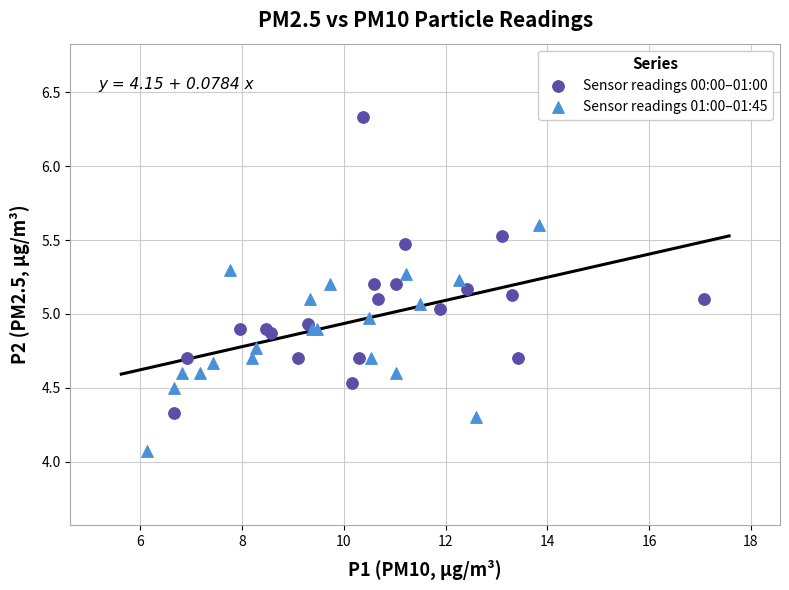

Which series reaches the maximum Y coordinate?

Sensor readings 00:00–01:00